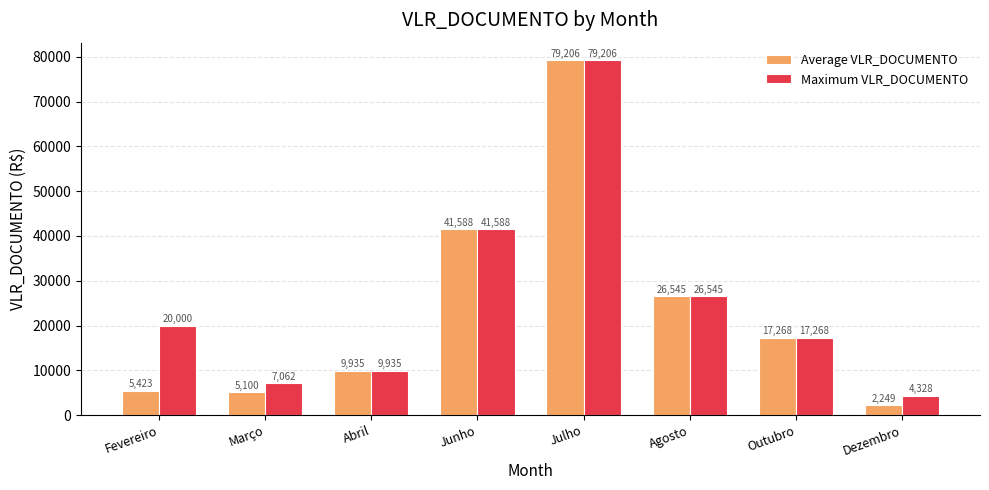

How many bars are there in each group?

2